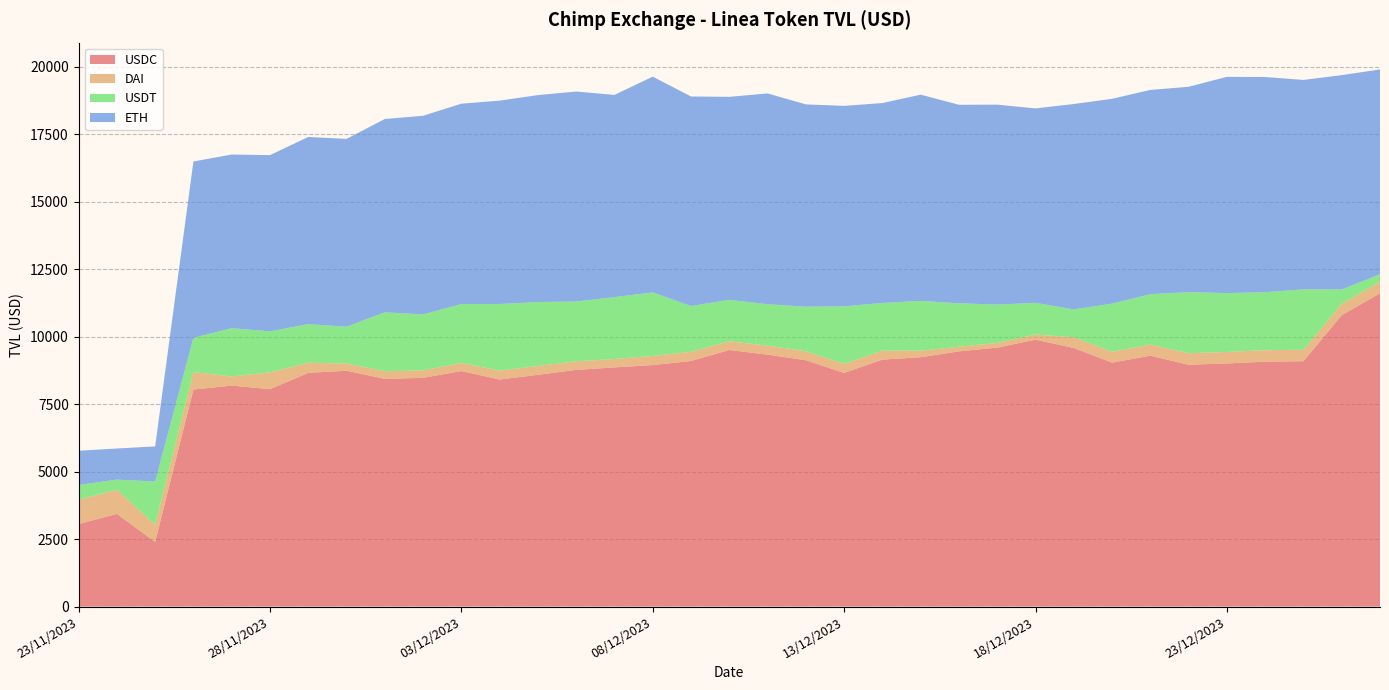

Reading left to right, transcribe all the data shown in this chart.

USDC: 23/11/2023=3056.4	24/11/2023=3433.5	25/11/2023=2396.4	26/11/2023=8041.4	27/11/2023=8186.4	28/11/2023=8055.3	29/11/2023=8659.6	30/11/2023=8737.6	01/12/2023=8437.2	02/12/2023=8474.6	03/12/2023=8725.6	04/12/2023=8413.6	05/12/2023=8586.6	06/12/2023=8769.6	07/12/2023=8861.0	08/12/2023=8947.6	09/12/2023=9099.9	10/12/2023=9504.7	11/12/2023=9334.4	12/12/2023=9127.6	13/12/2023=8656.8	14/12/2023=9149.8	15/12/2023=9238.6	16/12/2023=9454.6	17/12/2023=9595.6	18/12/2023=9888.2	19/12/2023=9581.8	20/12/2023=9037.0	21/12/2023=9295.9	22/12/2023=8959.4	23/12/2023=9007.2	24/12/2023=9072.4	25/12/2023=9090.9	26/12/2023=10796.3	27/12/2023=11605.6
DAI: 23/11/2023=903.9	24/11/2023=891.7	25/11/2023=640.5	26/11/2023=644.6	27/11/2023=340.5	28/11/2023=620.5	29/11/2023=374.6	30/11/2023=268.1	01/12/2023=281.4	02/12/2023=278.8	03/12/2023=299.8	04/12/2023=328.3	05/12/2023=328.8	06/12/2023=317.5	07/12/2023=312.1	08/12/2023=339.3	09/12/2023=336.7	10/12/2023=323.3	11/12/2023=333.8	12/12/2023=334.5	13/12/2023=334.5	14/12/2023=332.2	15/12/2023=241.5	16/12/2023=172.8	17/12/2023=172.2	18/12/2023=189.7	19/12/2023=394.2	20/12/2023=404.3	21/12/2023=408.5	22/12/2023=428.0	23/12/2023=426.5	24/12/2023=426.6	25/12/2023=423.4	26/12/2023=422.4	27/12/2023=428.0
USDT: 23/11/2023=545.0	24/11/2023=378.5	25/11/2023=1597.6	26/11/2023=1270.4	27/11/2023=1787.3	28/11/2023=1521.1	29/11/2023=1428.8	30/11/2023=1362.5	01/12/2023=2182.6	02/12/2023=2071.5	03/12/2023=2182.6	04/12/2023=2467.3	05/12/2023=2367.2	06/12/2023=2215.8	07/12/2023=2290.4	08/12/2023=2352.6	09/12/2023=1697.6	10/12/2023=1536.4	11/12/2023=1533.9	12/12/2023=1647.1	13/12/2023=2132.4	14/12/2023=1765.8	15/12/2023=1845.5	16/12/2023=1607.8	17/12/2023=1420.6	18/12/2023=1174.5	19/12/2023=1034.2	20/12/2023=1781.6	21/12/2023=1869.3	22/12/2023=2263.2	23/12/2023=2179.6	24/12/2023=2148.3	25/12/2023=2239.0	26/12/2023=529.4	27/12/2023=276.2
ETH: 23/11/2023=1268.3	24/11/2023=1152.6	25/11/2023=1299.5	26/11/2023=6532.8	27/11/2023=6433.3	28/11/2023=6527.9	29/11/2023=6935.3	30/11/2023=6958.1	01/12/2023=7161.9	02/12/2023=7358.0	03/12/2023=7422.4	04/12/2023=7534.7	05/12/2023=7666.6	06/12/2023=7778.1	07/12/2023=7492.8	08/12/2023=7993.5	09/12/2023=7763.6	10/12/2023=7519.9	11/12/2023=7808.3	12/12/2023=7495.7	13/12/2023=7426.8	14/12/2023=7406.6	15/12/2023=7639.6	16/12/2023=7355.1	17/12/2023=7406.9	18/12/2023=7203.5	19/12/2023=7608.1	20/12/2023=7589.0	21/12/2023=7566.6	22/12/2023=7606.7	23/12/2023=8012.1	24/12/2023=7972.1	25/12/2023=7756.4	26/12/2023=7940.9	27/12/2023=7588.3